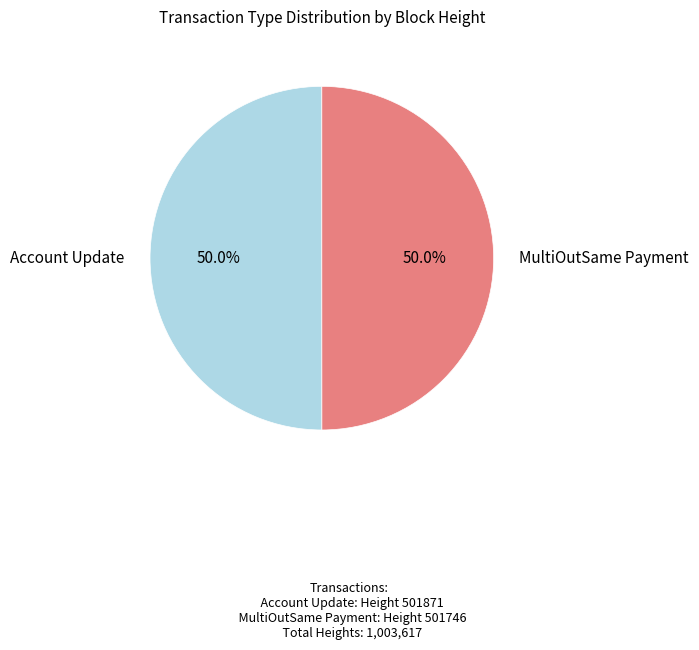

How many segments does this pie chart have?

2